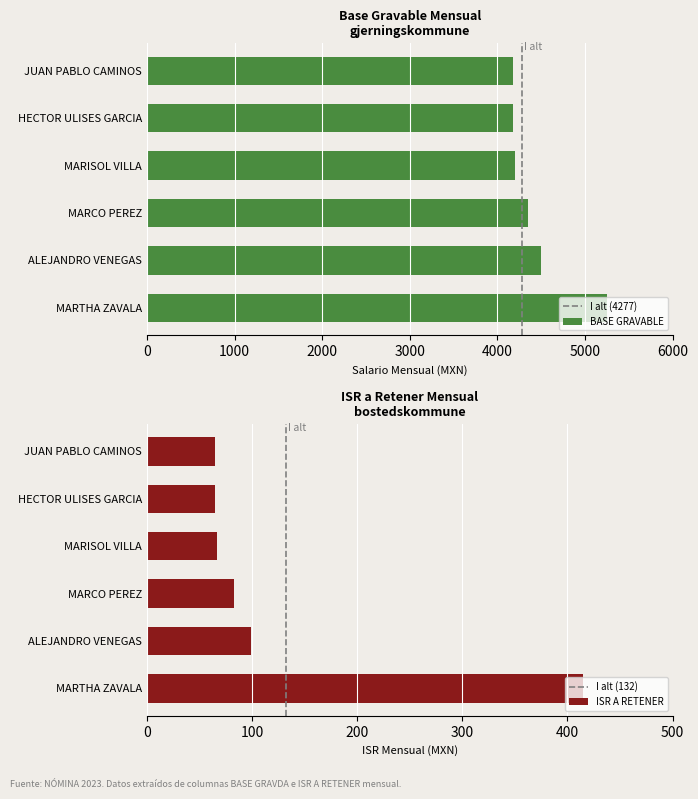

What is the sum of the ISR A RETENER values at MARCO PEREZ and ALEJANDRO VENEGAS?

181.2